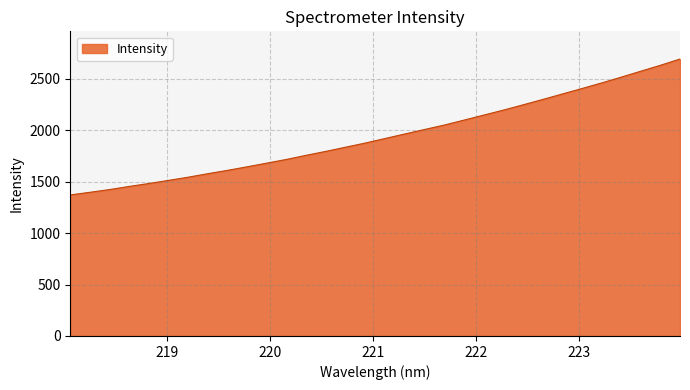

What is the minimum value shown in the chart?

1370.2